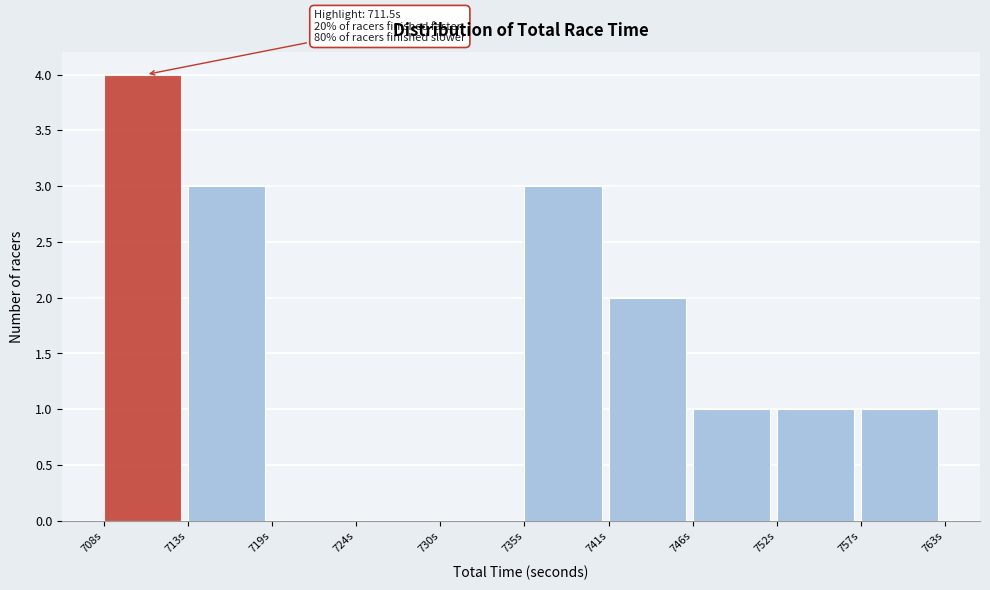

Which range on the x-axis has the tallest bar?

708 to 713